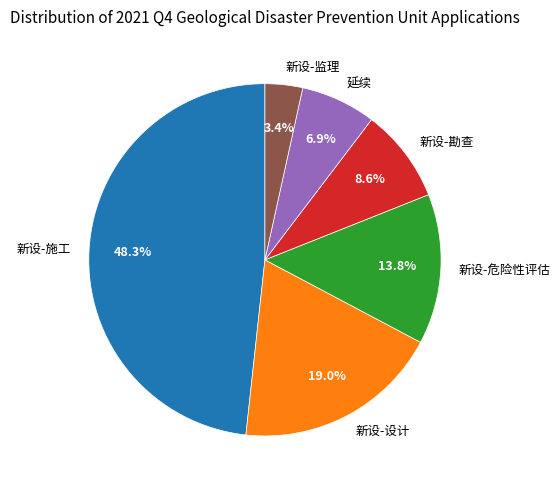

Which category has the smallest portion of the pie?

新设-监理